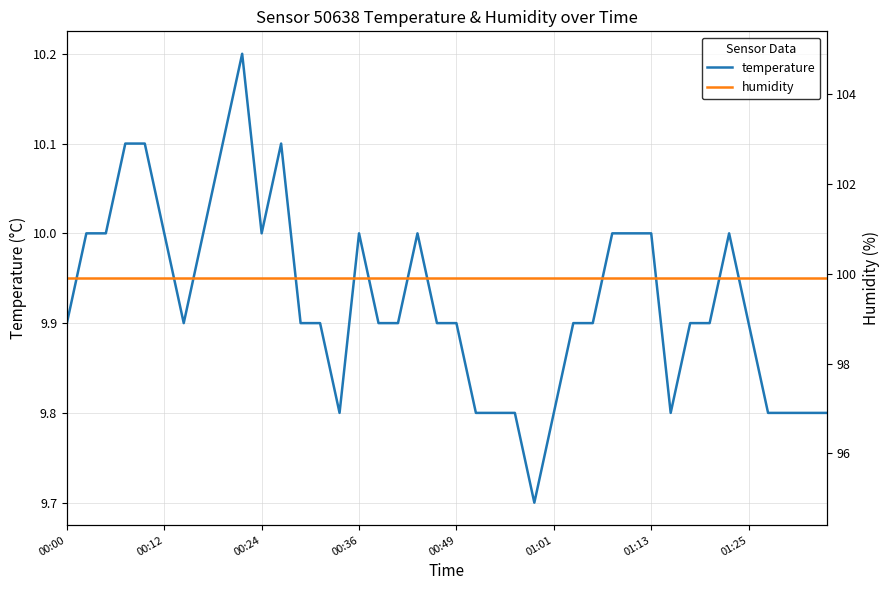

True or false: temperature and humidity intersect in this chart.

False